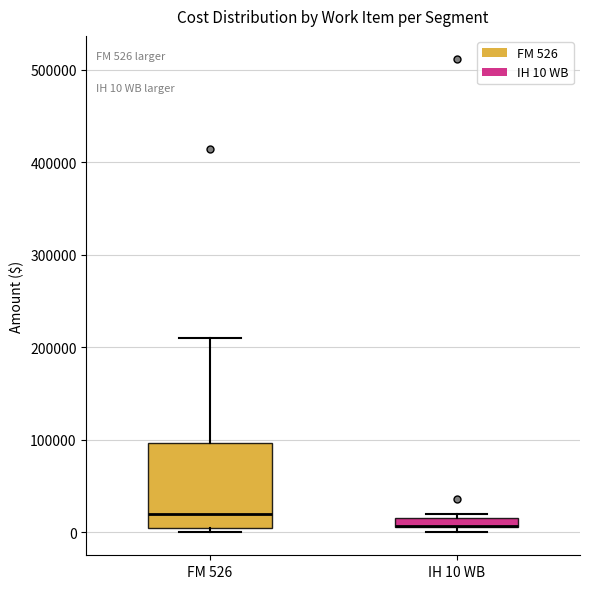

Comparing the boxes themselves (not the whiskers), which one is the tallest?

FM 526